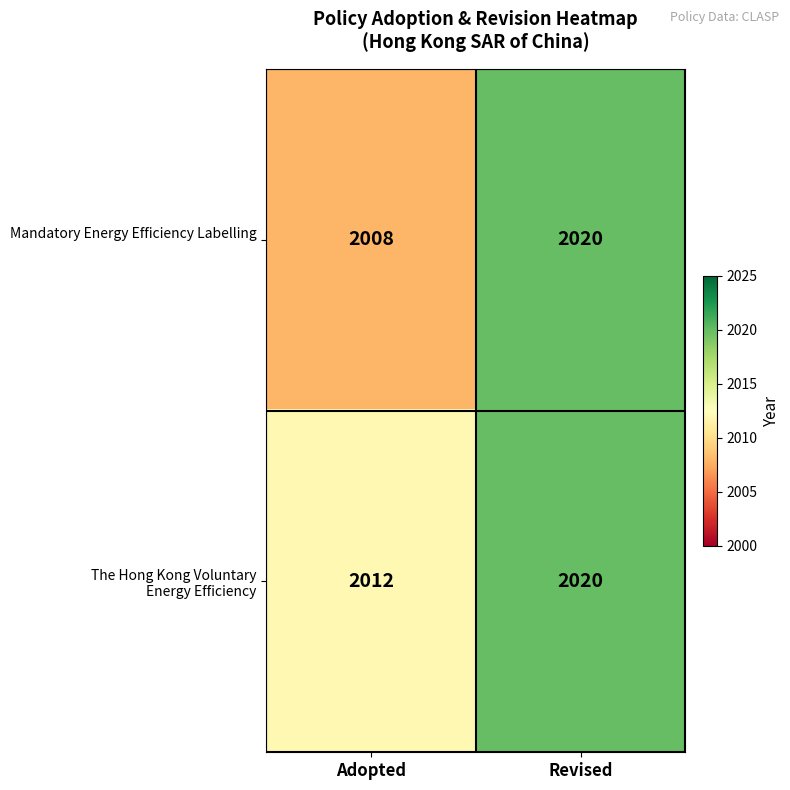

What is the greatest value displayed?

2020